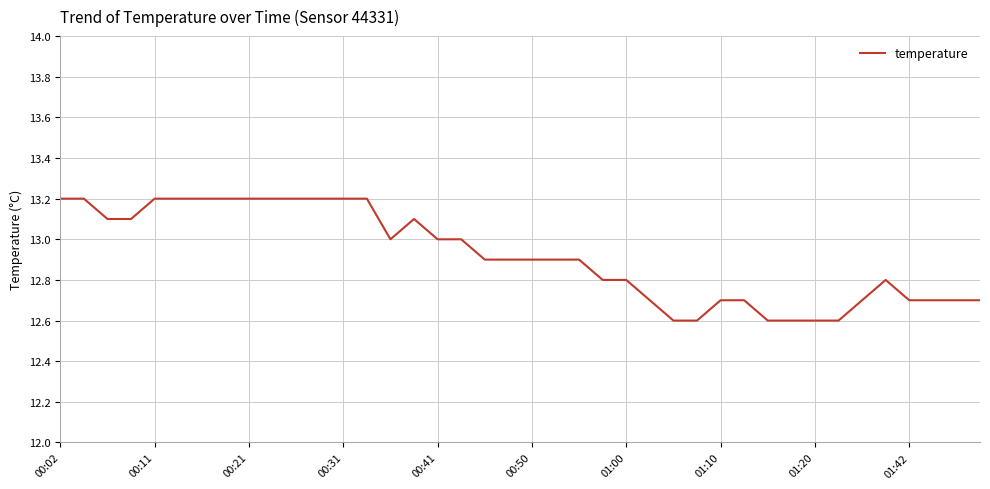

What is the maximum value shown in the chart?

13.2